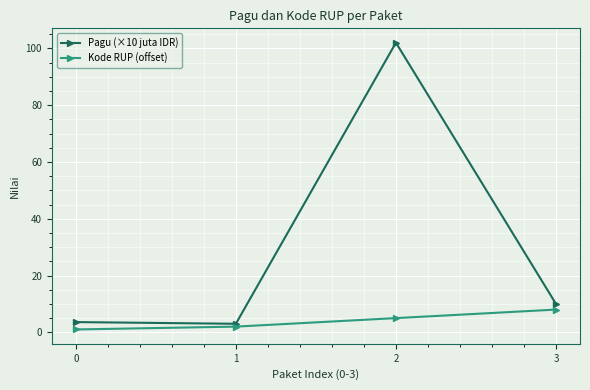

At which category is the sum across all series the highest?

2